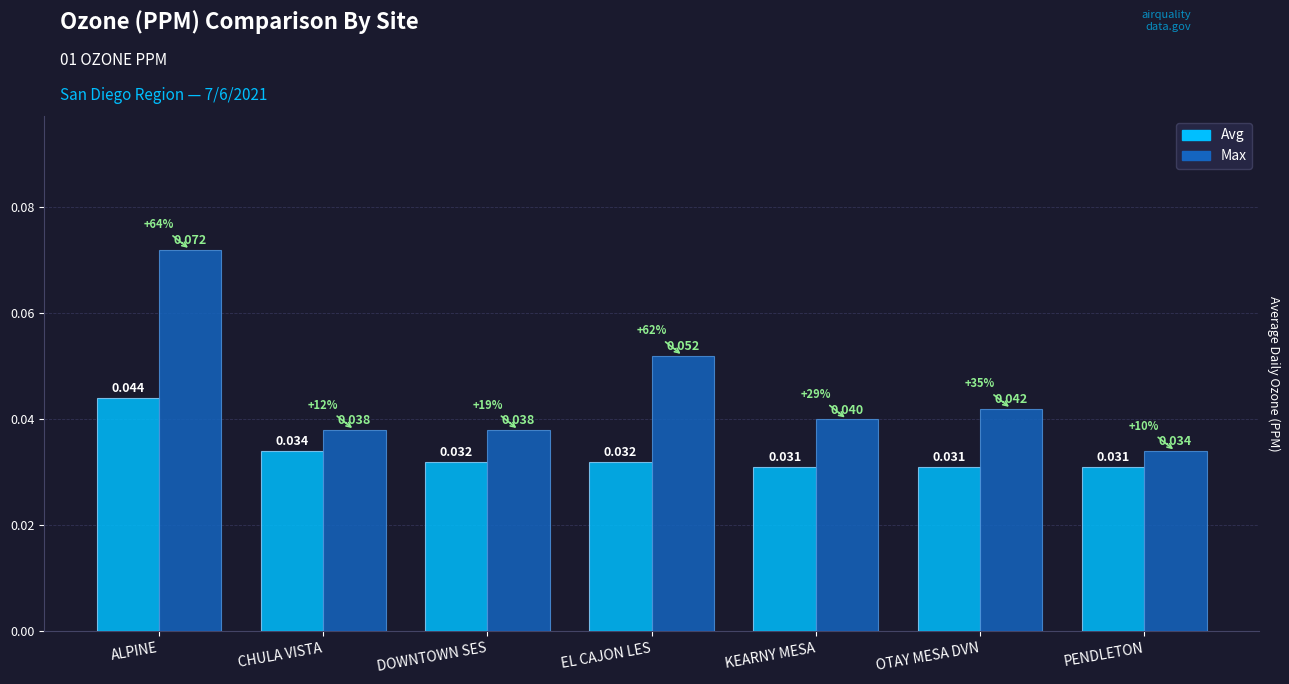

How many bars are there in each group?

2